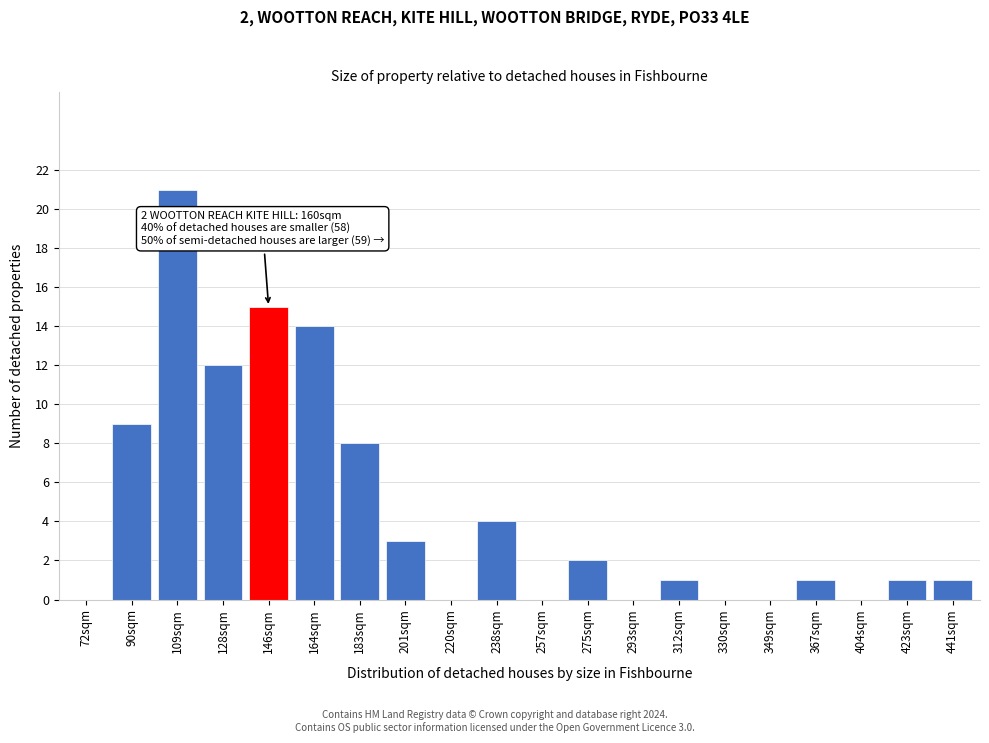

Reading left to right, list all the values displayed in this chart.

72sqm=0	90sqm=9	109sqm=21	128sqm=12	146sqm=15	164sqm=14	183sqm=8	201sqm=3	220sqm=0	238sqm=4	257sqm=0	275sqm=2	293sqm=0	312sqm=1	330sqm=0	349sqm=0	367sqm=1	404sqm=0	423sqm=1	441sqm=1